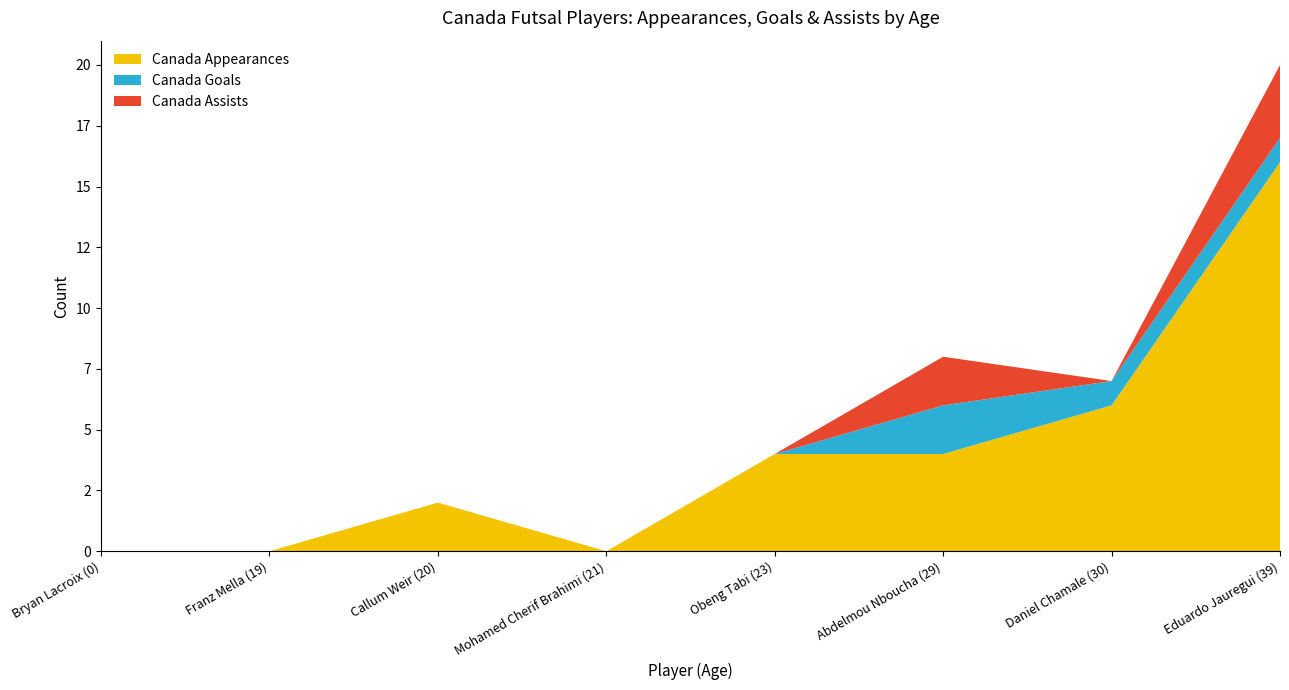

Reading left to right, what are all the values shown in this chart?

Canada Appearances: 0	0	2	0	4	4	6	16
Canada Goals: 0	0	0	0	0	2	1	1
Canada Assists: 0	0	0	0	0	2	0	3